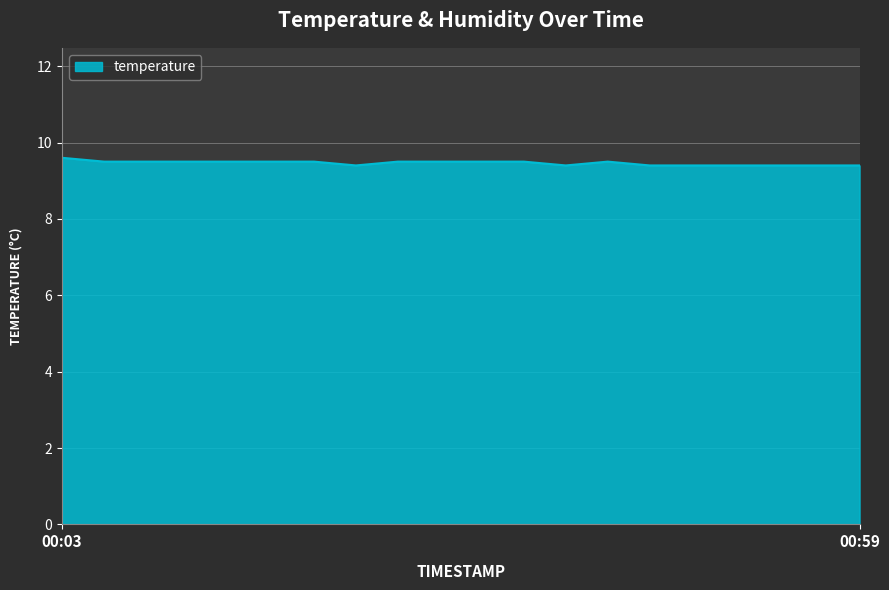

What is the minimum value shown in the chart?

9.4